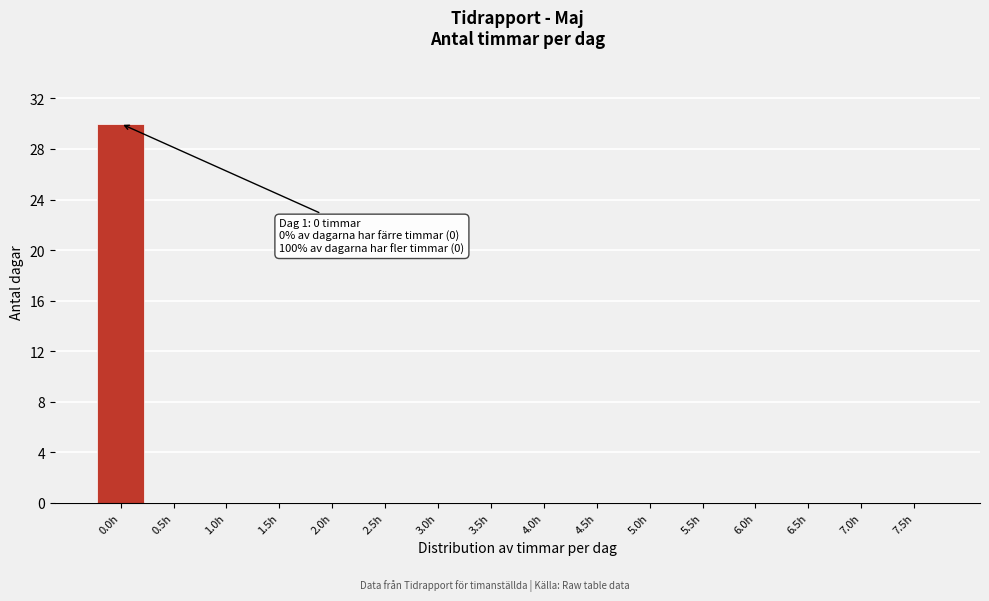

Reading right to left, transcribe all the data shown in this chart.

7.5h=0	7.0h=0	6.5h=0	6.0h=0	5.5h=0	5.0h=0	4.5h=0	4.0h=0	3.5h=0	3.0h=0	2.5h=0	2.0h=0	1.5h=0	1.0h=0	0.5h=0	0.0h=30